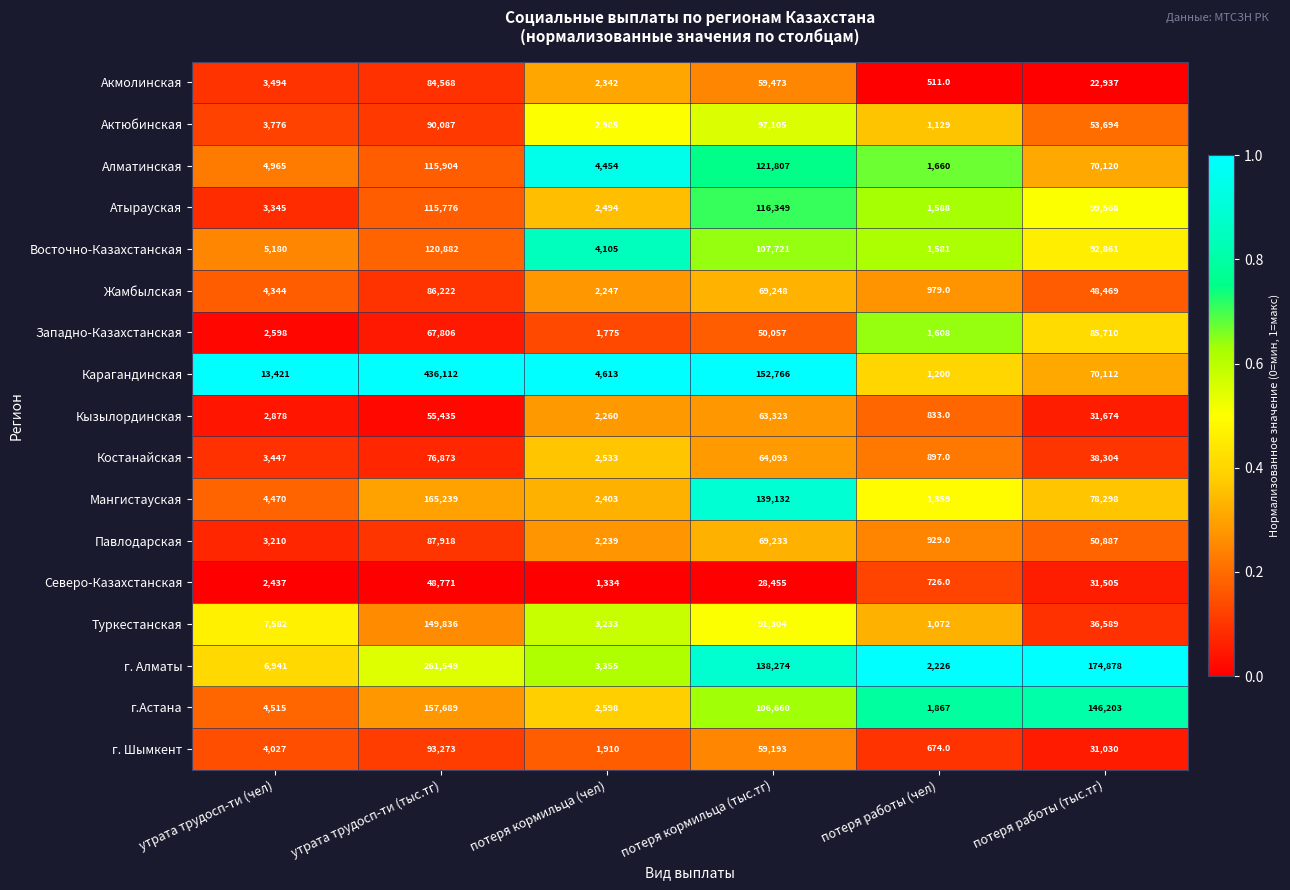

Is the value of Мангистауская at потеря работы (тыс.тг) greater than the value of Жамбылская at потеря работы (тыс.тг)?

Yes